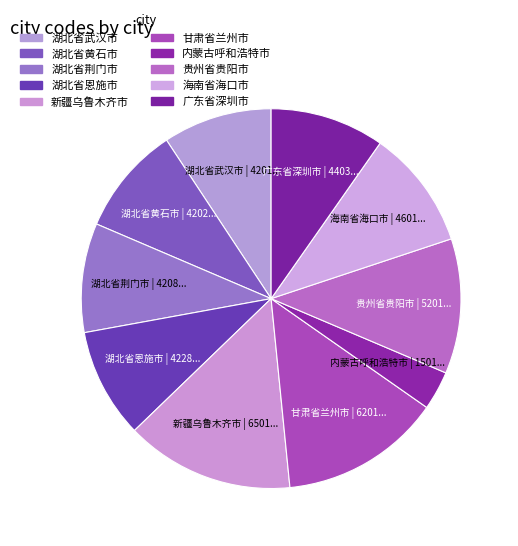

Approximately how many times larger is the value at 贵州省贵阳市 compared to 海南省海口市?

1.1